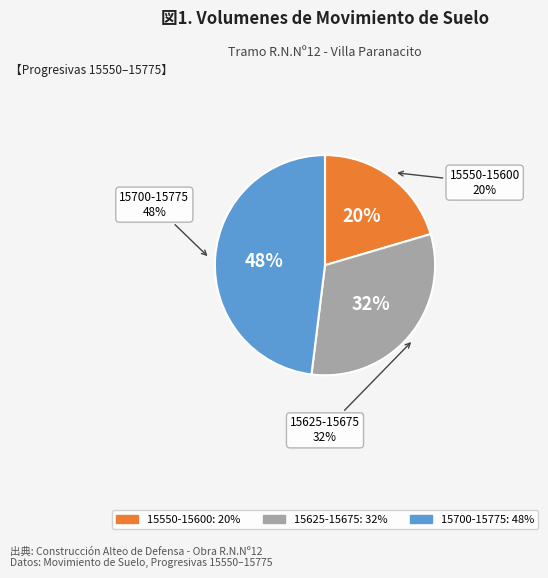

Does 15575 account for over 50% of the chart?

No